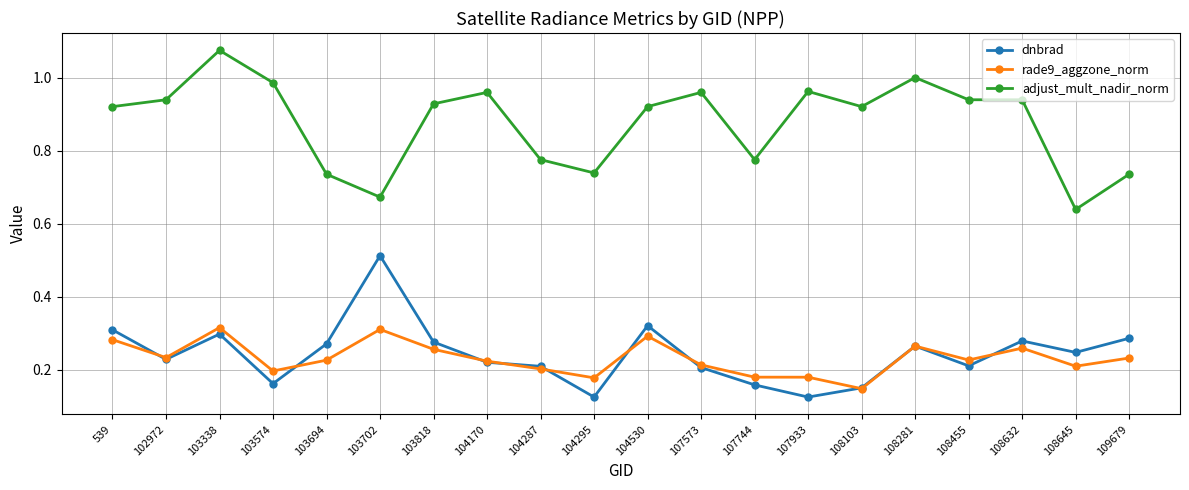

At which label does rade9_aggzone_norm reach its minimum?

108103